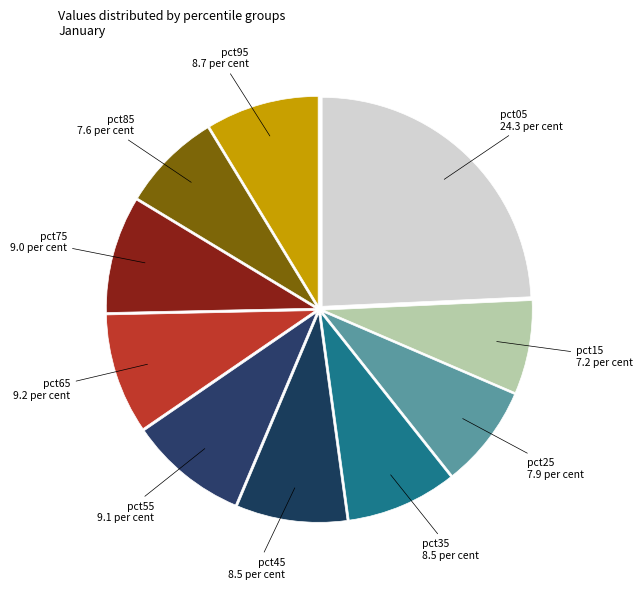

Combined, do pct65 and pct05 account for over 50%?

No